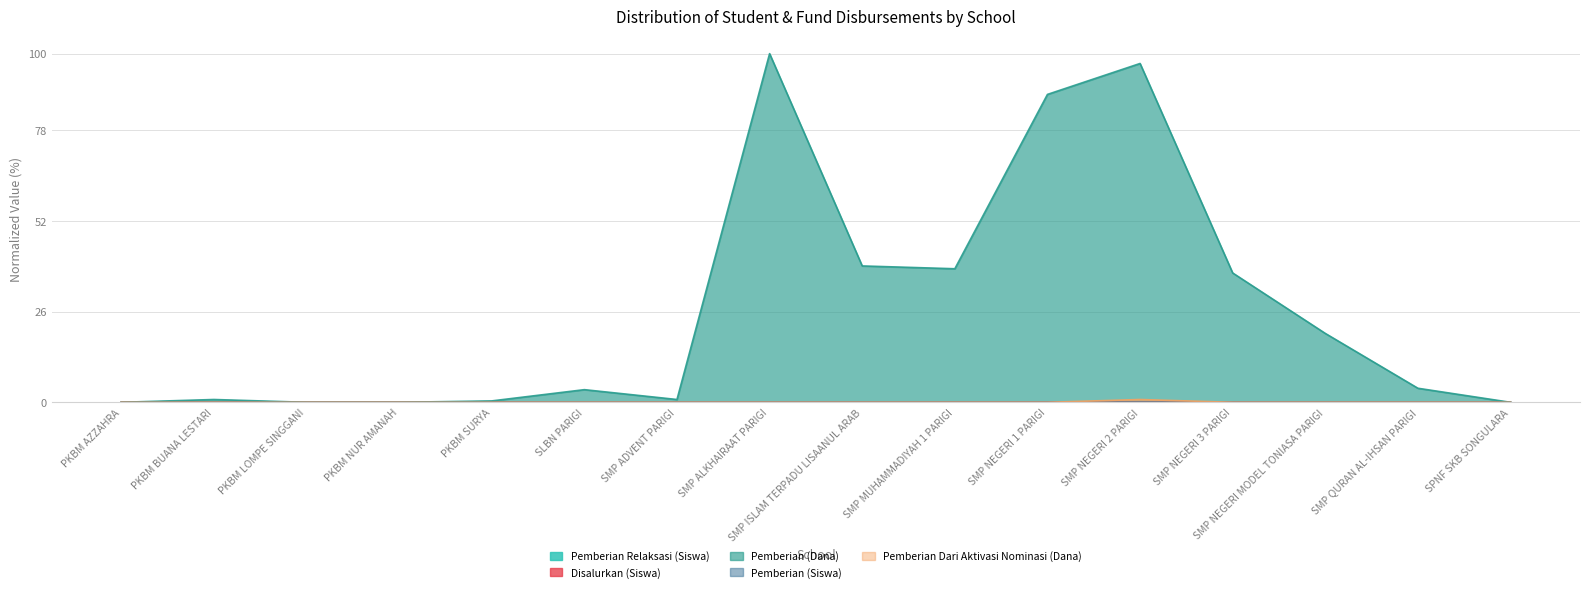

What position from the right is SMP MUHAMMADIYAH 1 PARIGI?

7